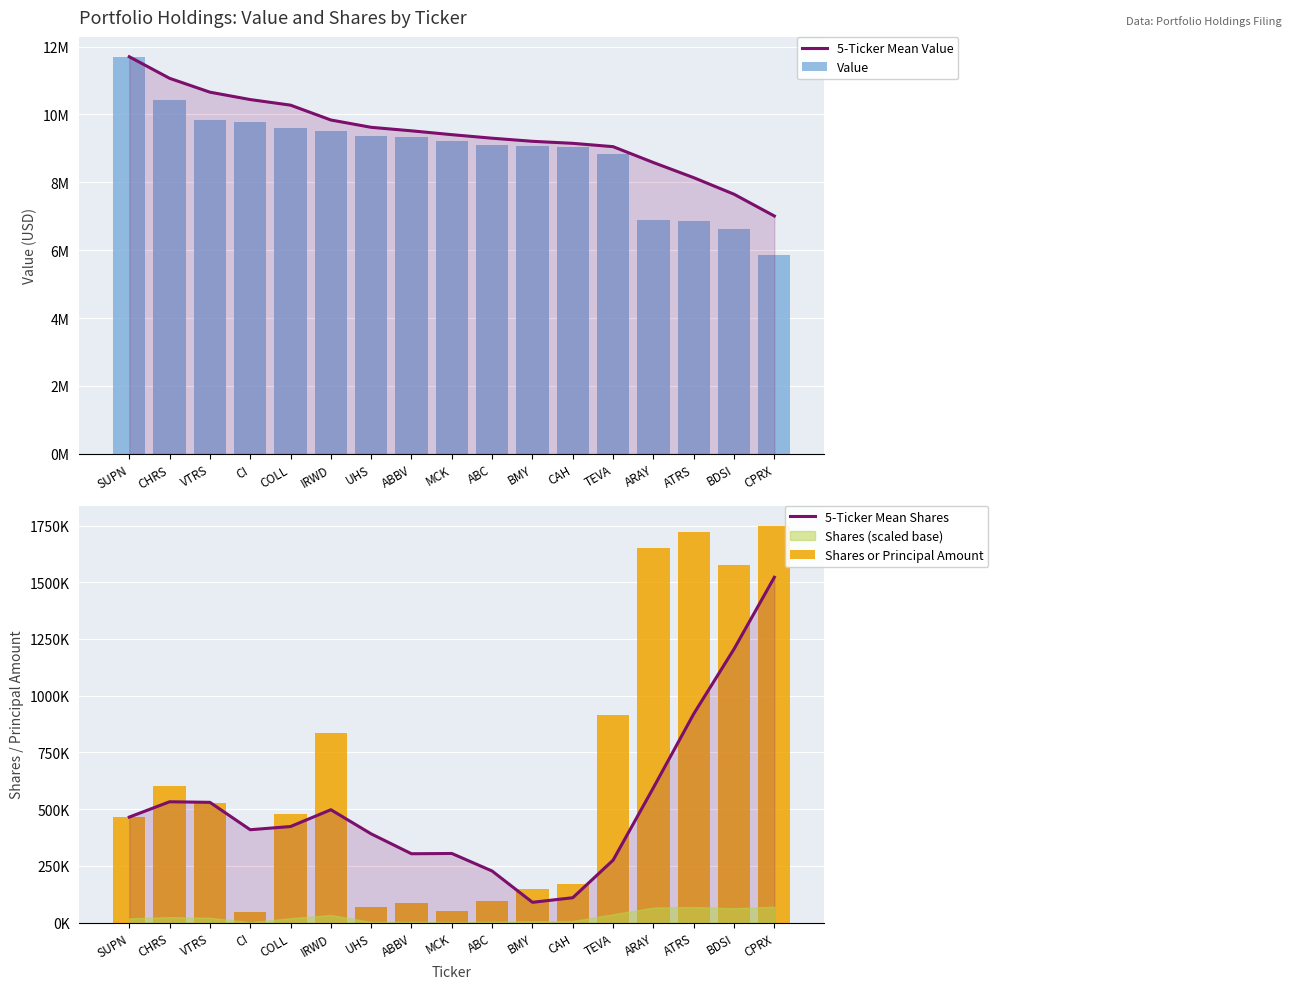

How many data points in 5-Ticker Mean Shares are less than 423400?

8